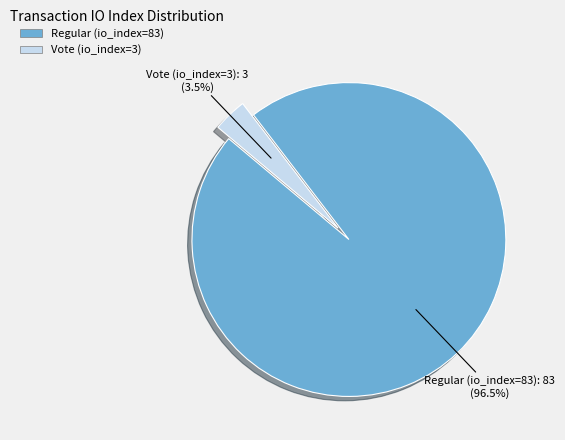

What is the majority slice?

Regular (io_index=83)